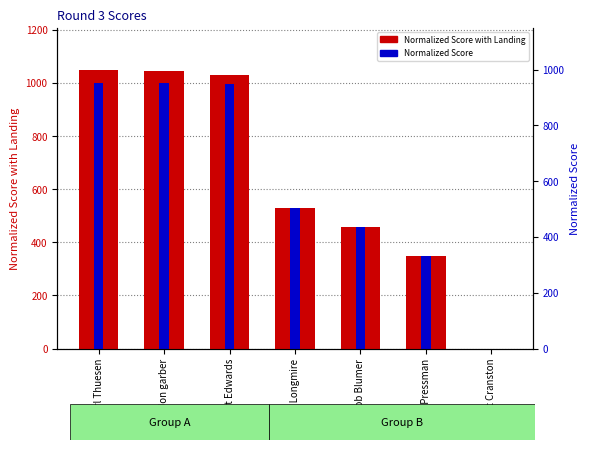

At which label does Normalized Score reach its peak?

Carl Thuesen